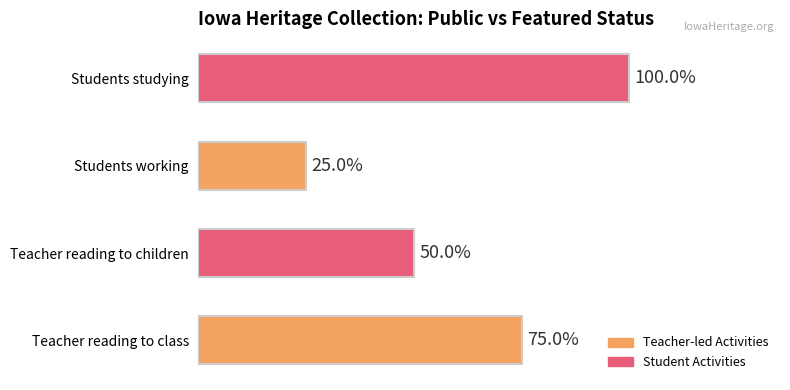

Are the bars horizontal?

Yes